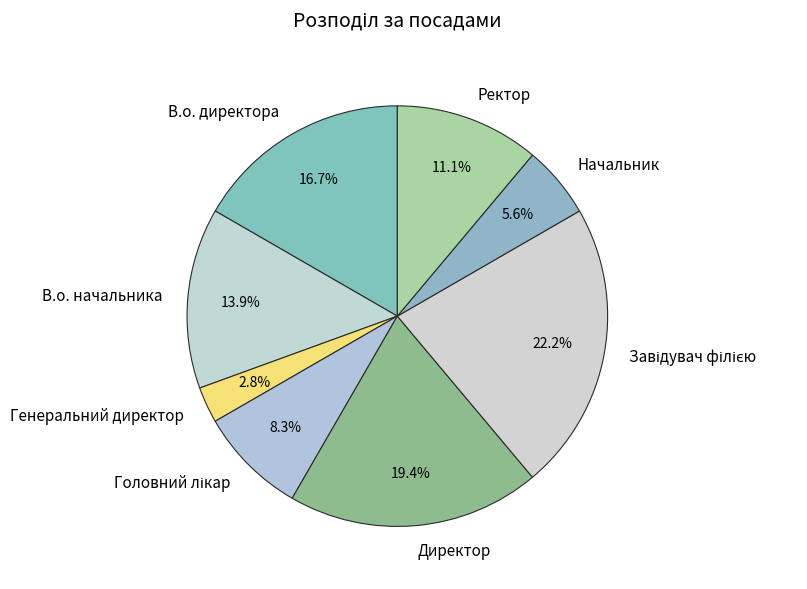

What is the ratio of the value at В.о. директора to the value at Начальник?

3.0